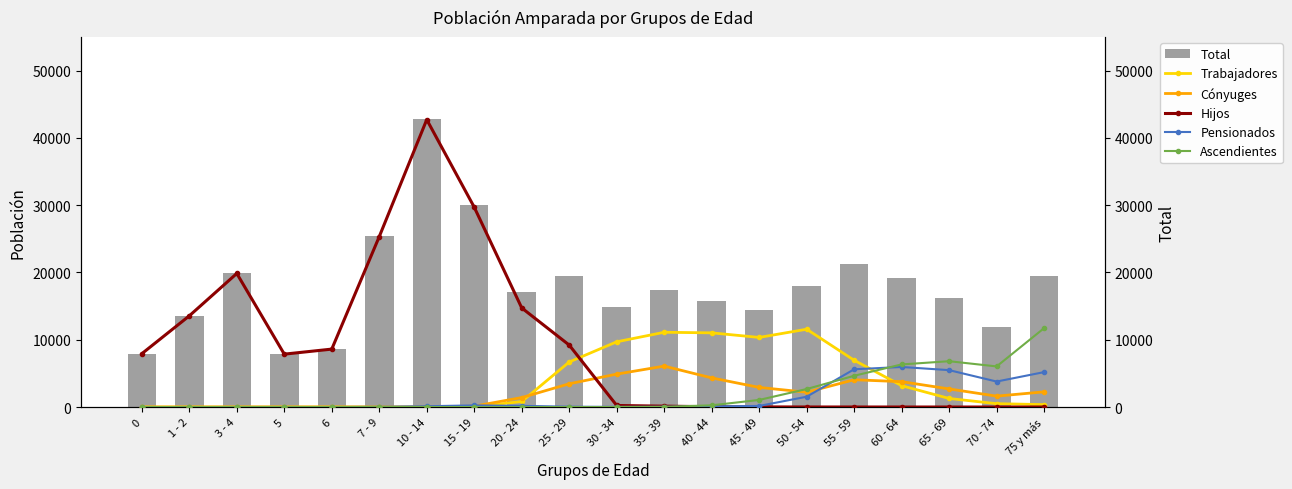

List the series in order of their peak value, lowest first.

Pensionados, Cónyuges, Trabajadores, Ascendientes, Hijos, Total